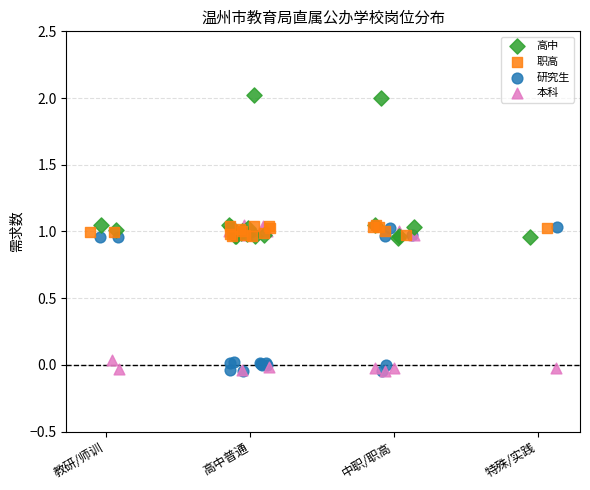

Which series contains the highest Y value?

高中